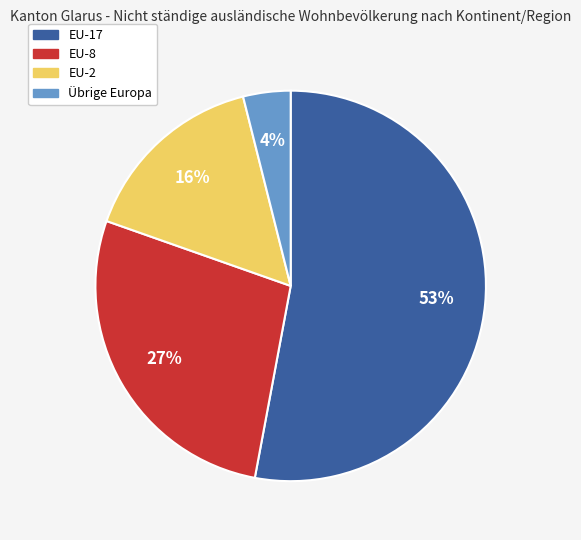

To the nearest percent, what is the average slice percentage?

25%